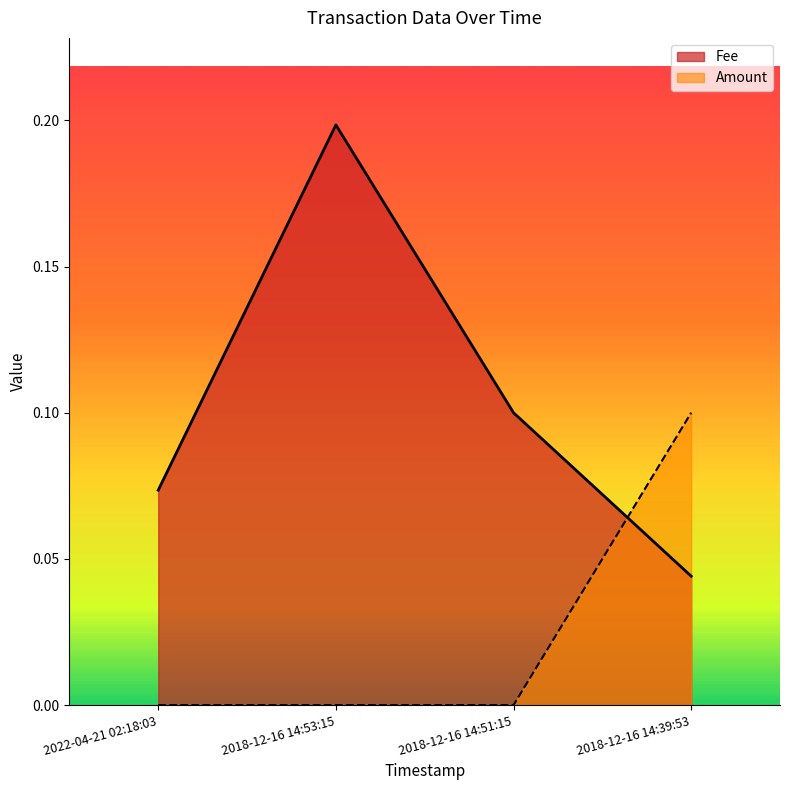

Which category has the highest value in the Fee series?

2018-12-16 14:53:15